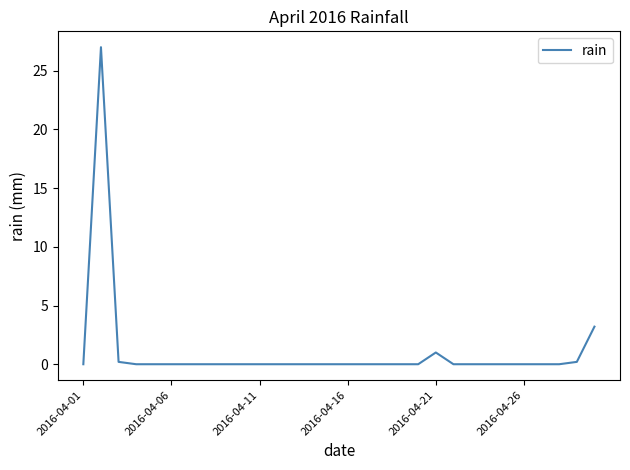

Reading left to right, transcribe all the data shown in this chart.

0.0	27.0	0.2	0.0	0.0	0.0	0.0	0.0	0.0	0.0	0.0	0.0	0.0	0.0	0.0	0.0	0.0	0.0	0.0	0.0	1.0	0.0	0.0	0.0	0.0	0.0	0.0	0.0	0.2	3.2